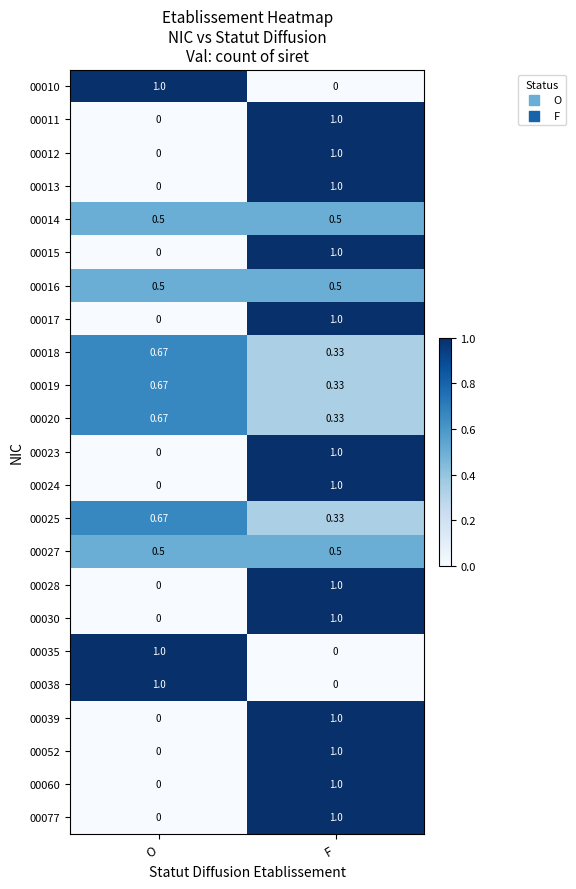

Rank the categories by 00011 value from highest to lowest.

F, O